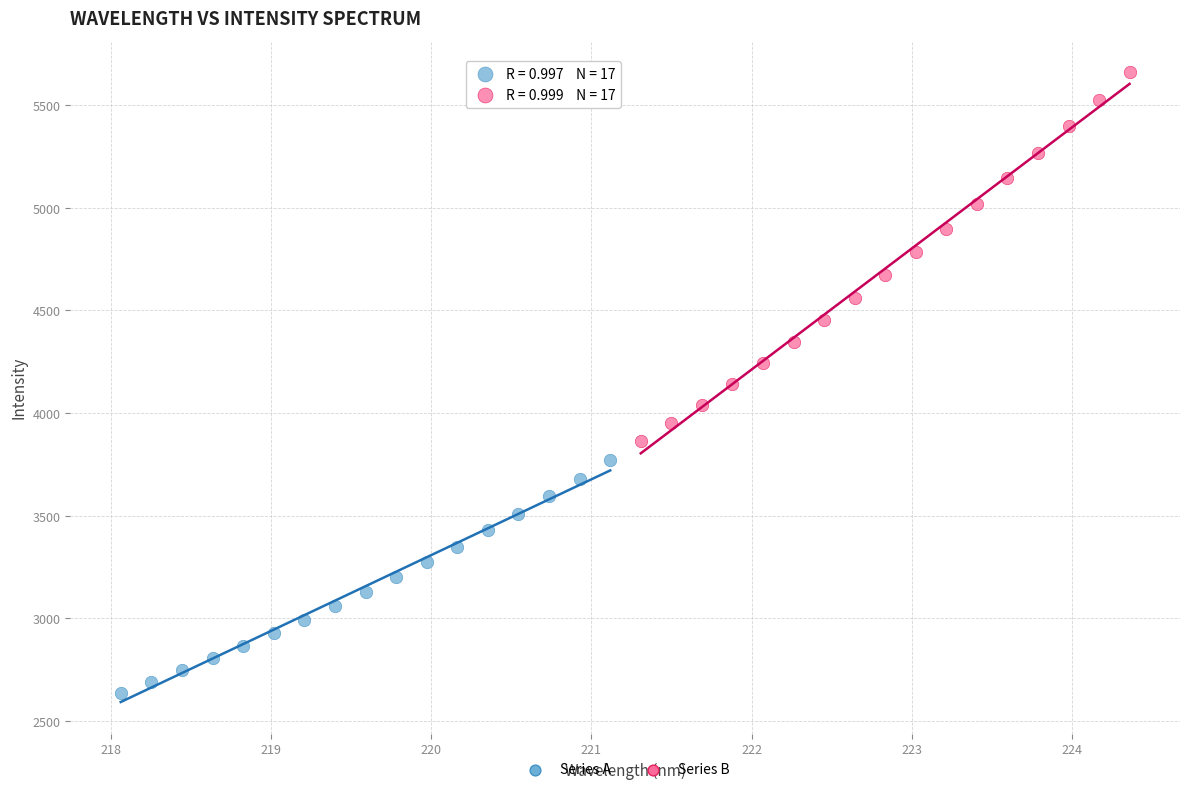

Which series has the largest Y range (max minus min)?

Series B